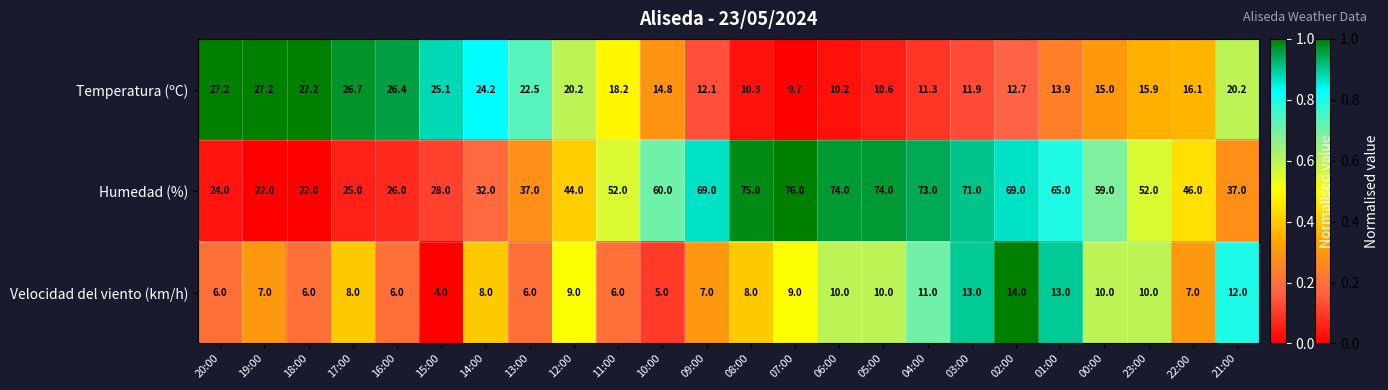

The Velocidad del viento (km/h) series shows 18.4 at 21:00. True or false?

False